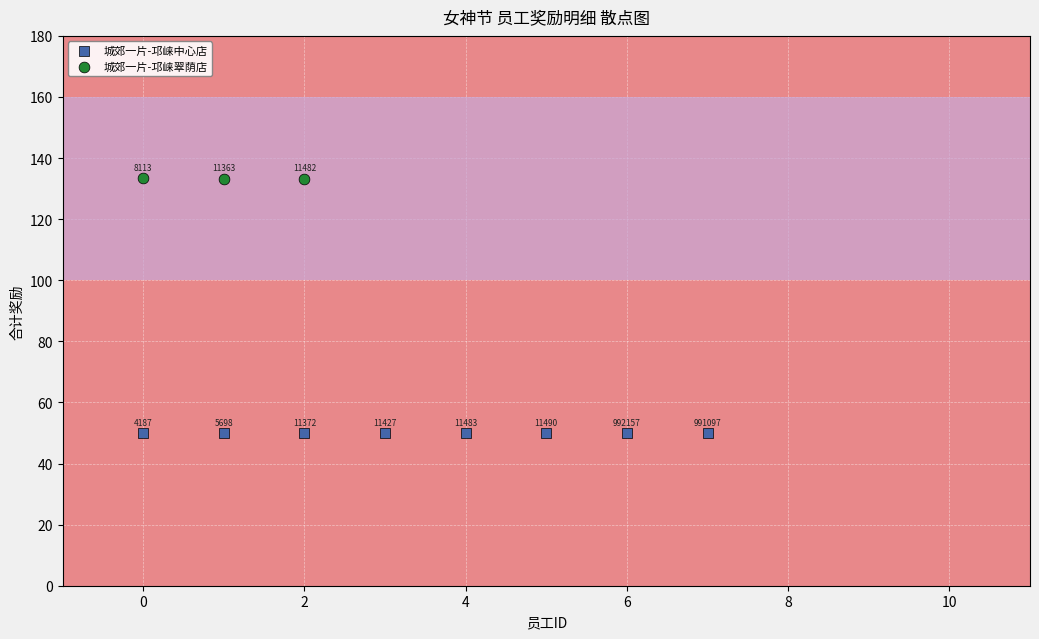

Which series contains the highest Y value?

城郊一片-邛崃翠荫店